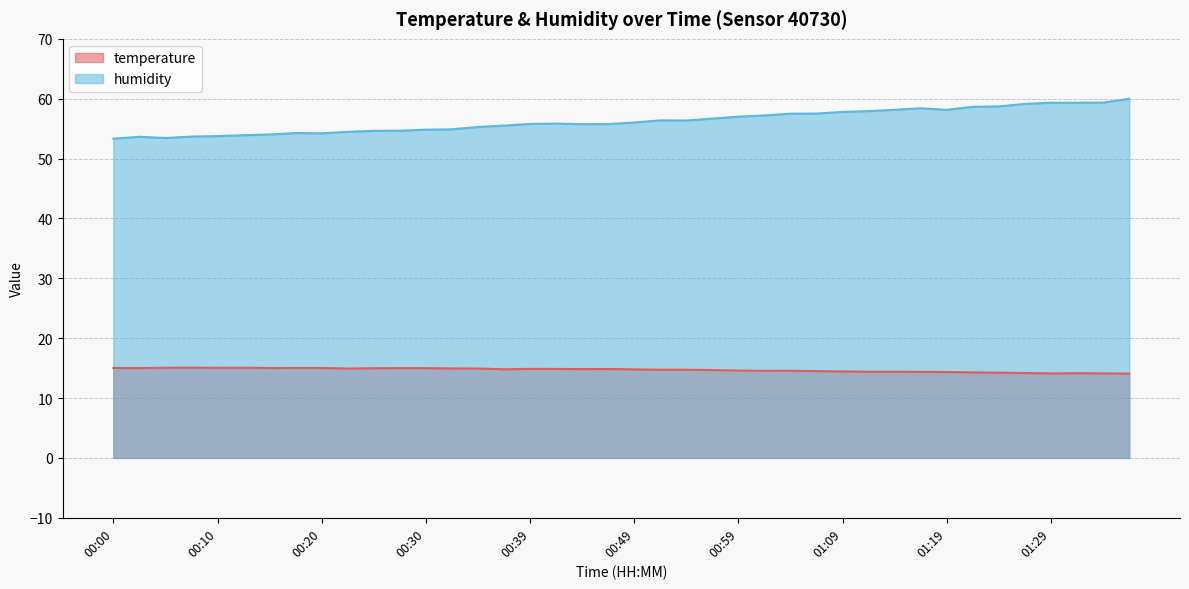

What is the average value of the temperature series?

14.7